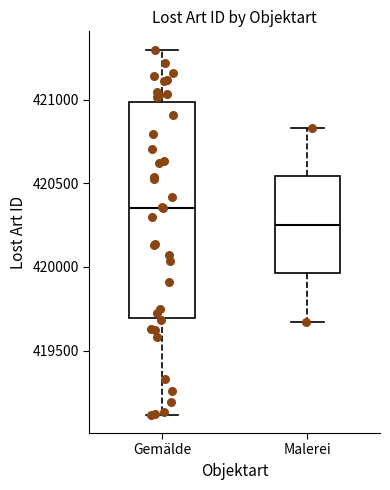

Where does the median line of the box for Malerei sit on the y-axis? The values are not printed on the chart, so give them approximately, as read against the axis.

420250